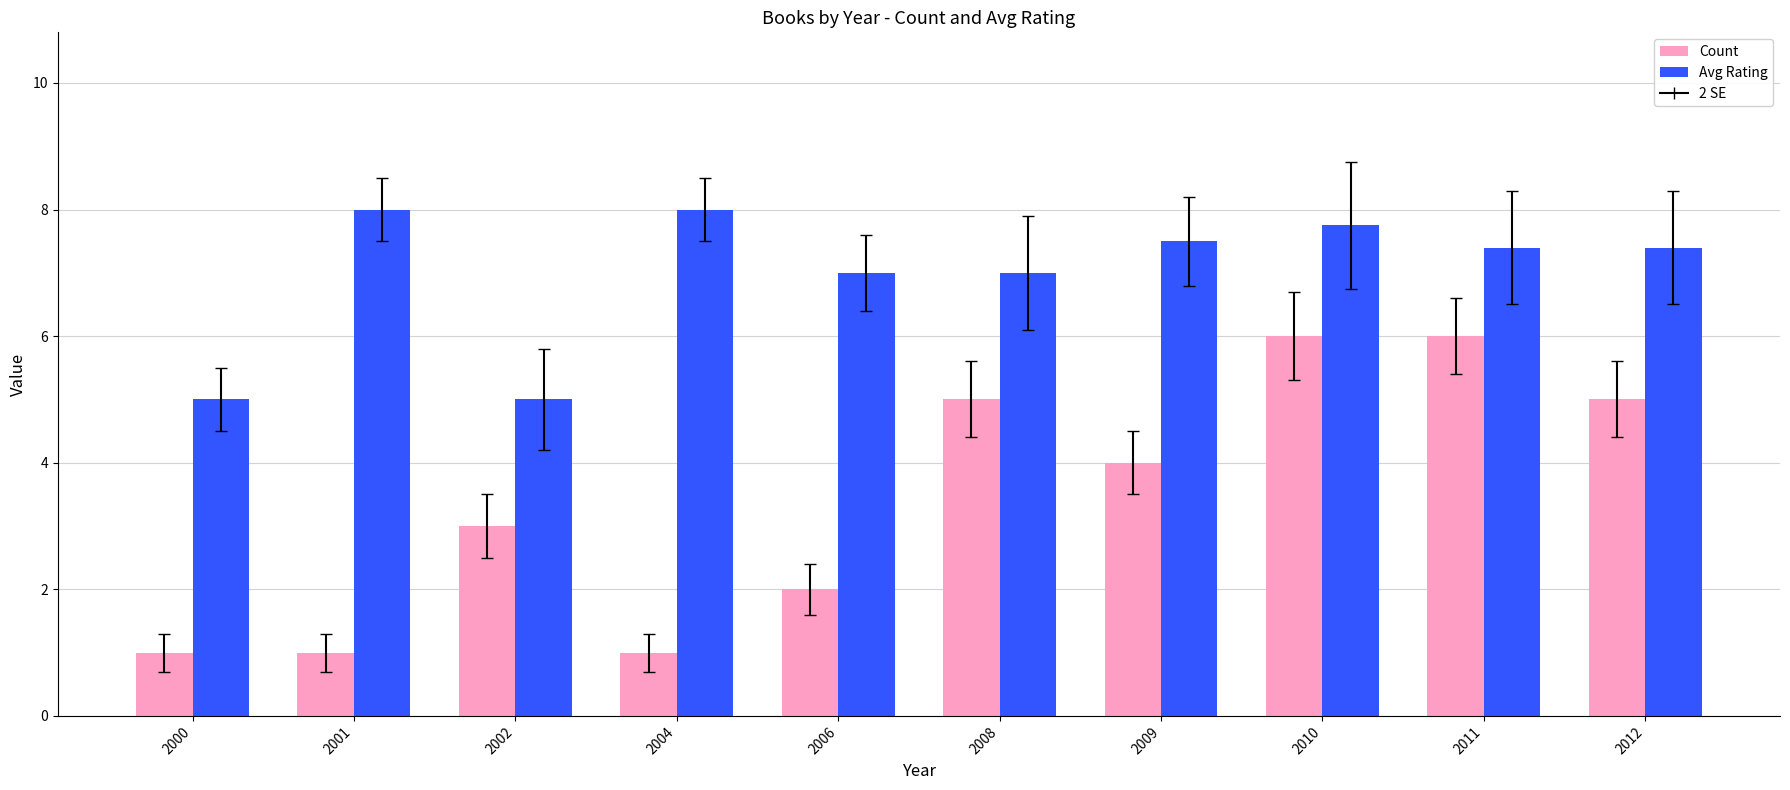

How many groups of bars are there?

10